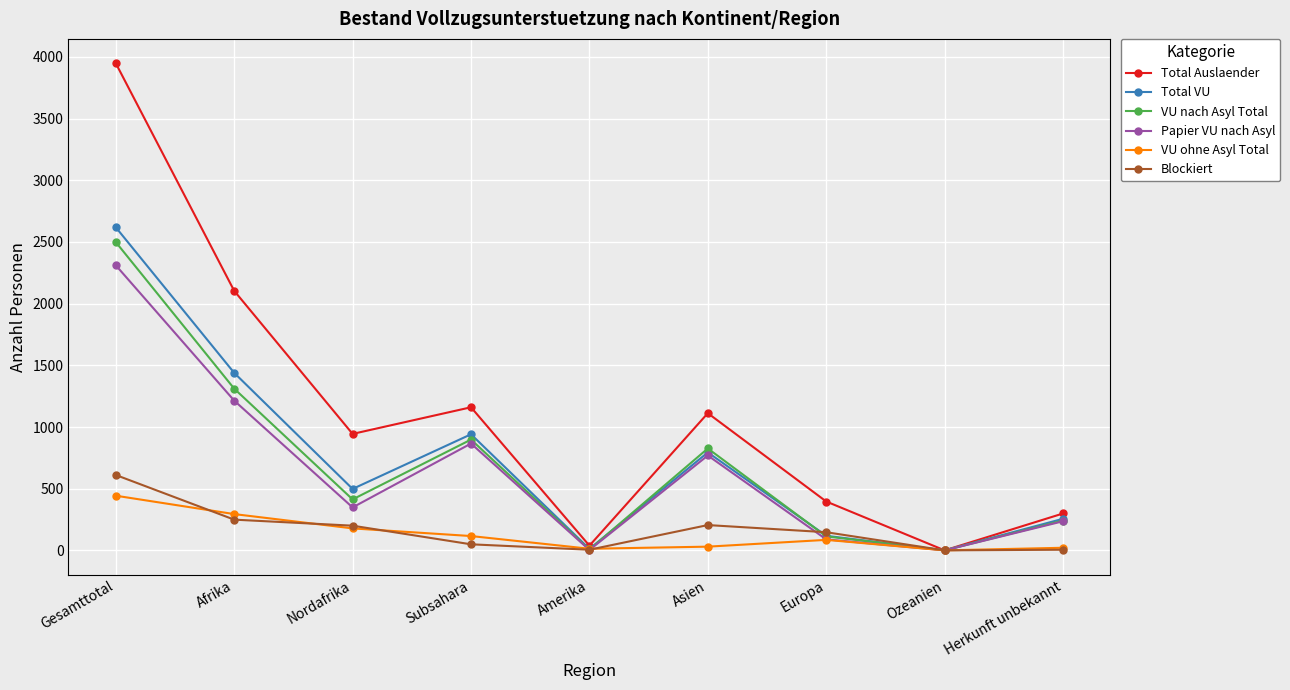

The Papier VU nach Asyl series shows 3112 at Gesamttotal. True or false?

False